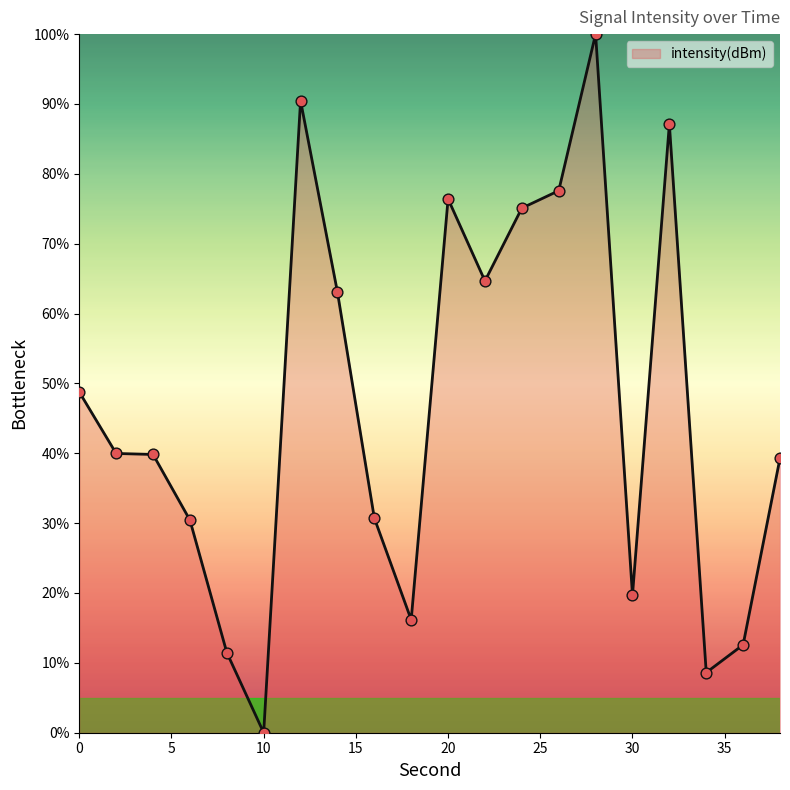

What is the difference between the maximum and minimum values?

100.0